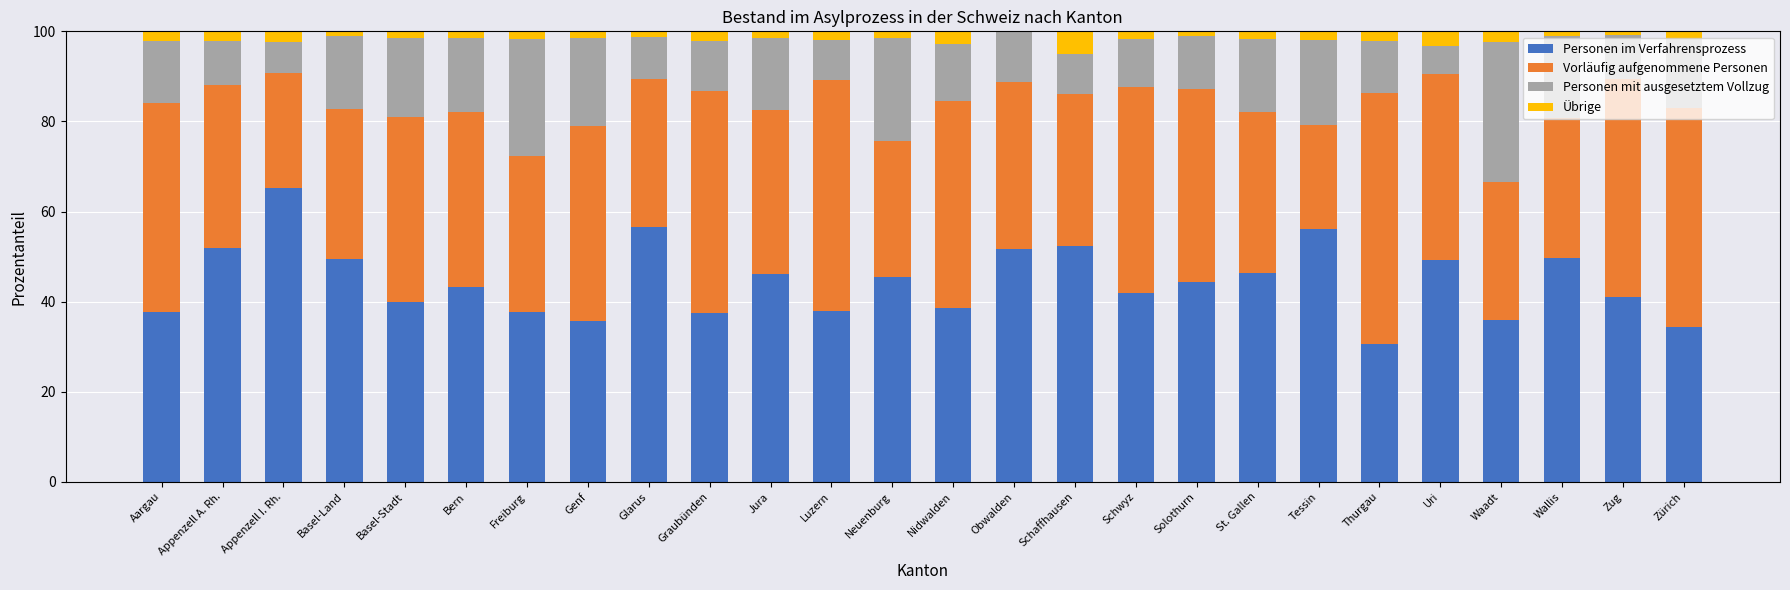

The value of Personen im Verfahrensprozess at Freiburg is 37.8. True or false?

True